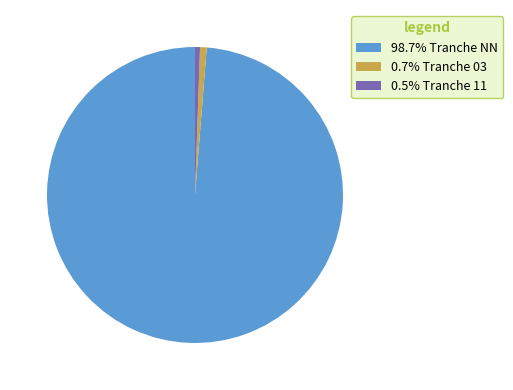

Is there a majority slice in this chart?

Yes